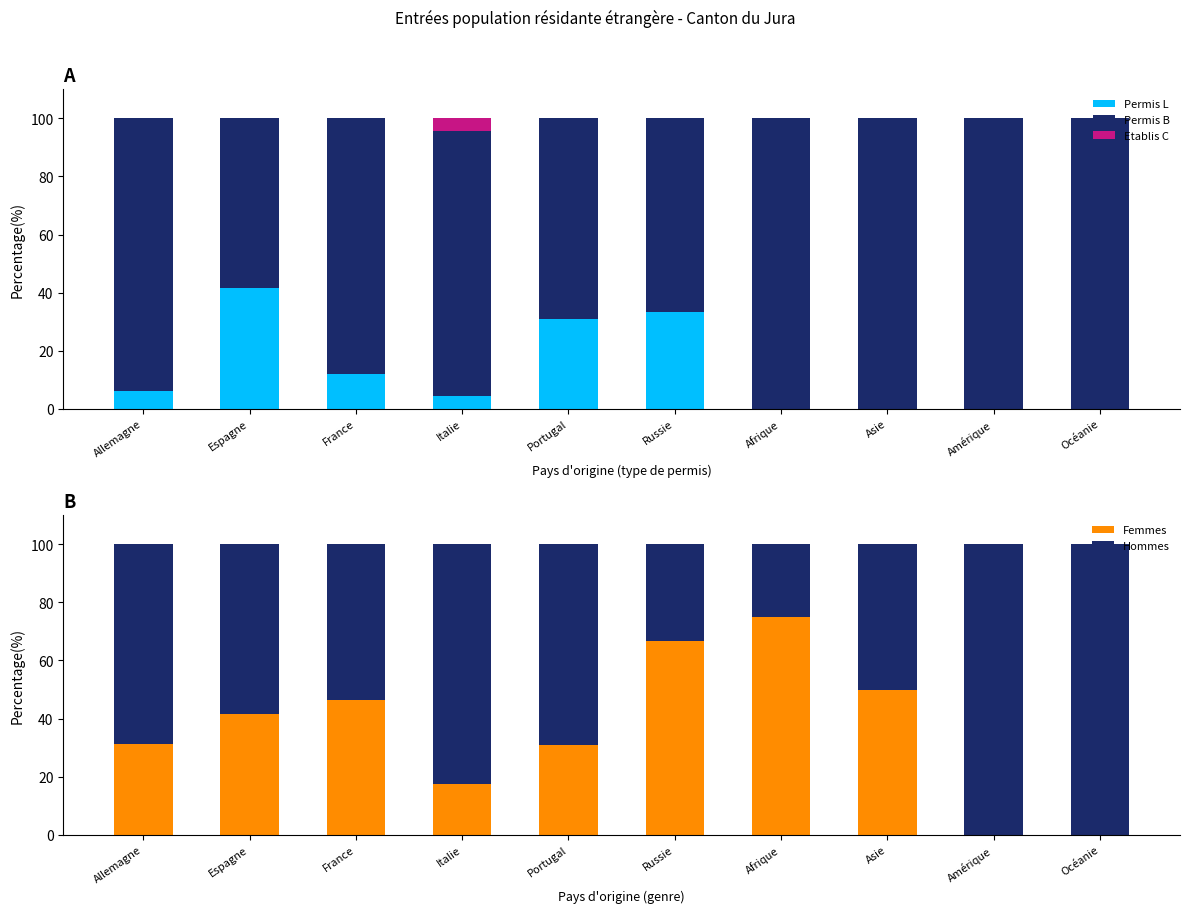

Rank the series by their maximum value, from lowest to highest.

Etablis C, Permis L, Femmes, Permis B, Hommes